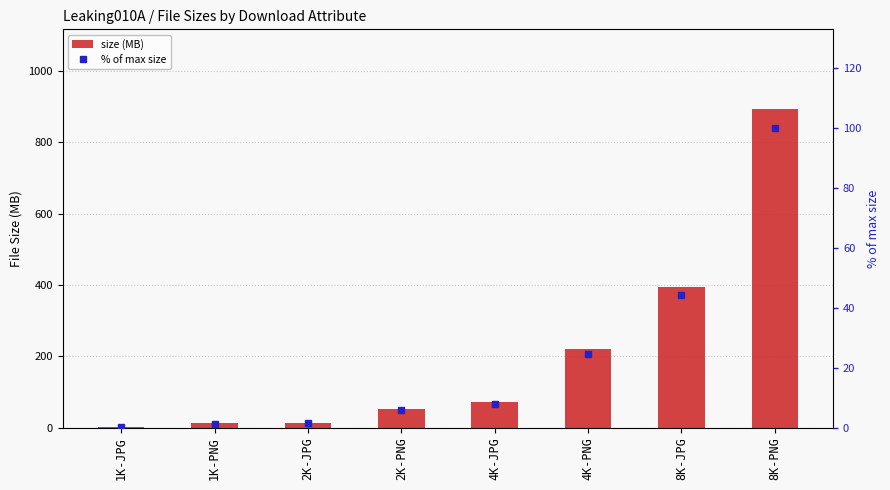

At which label is % of max size closest to 50?

8K-JPG